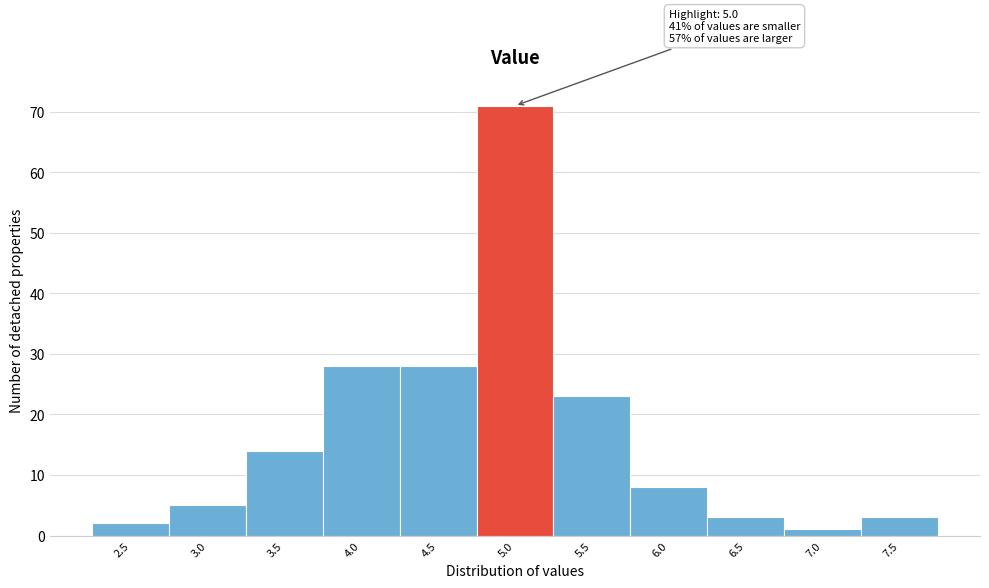

Reading left to right, transcribe all the data shown in this chart.

2	5	14	28	28	71	23	8	3	1	3